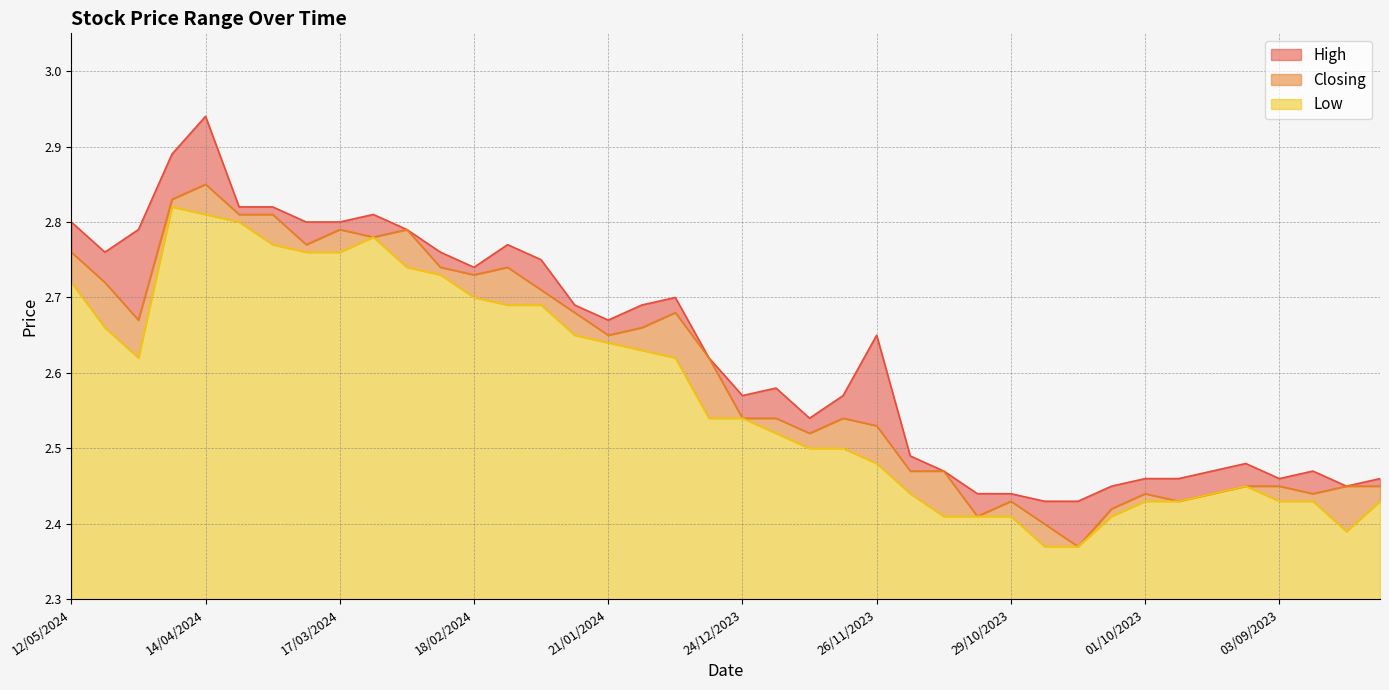

At 17/12/2023, list the series in order from smallest to largest.

Low, Closing, High